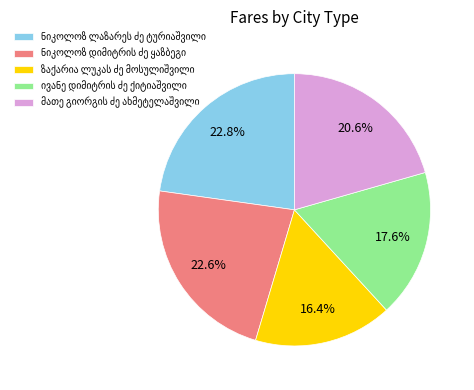

Is there any slice that represents more than half of the pie?

No